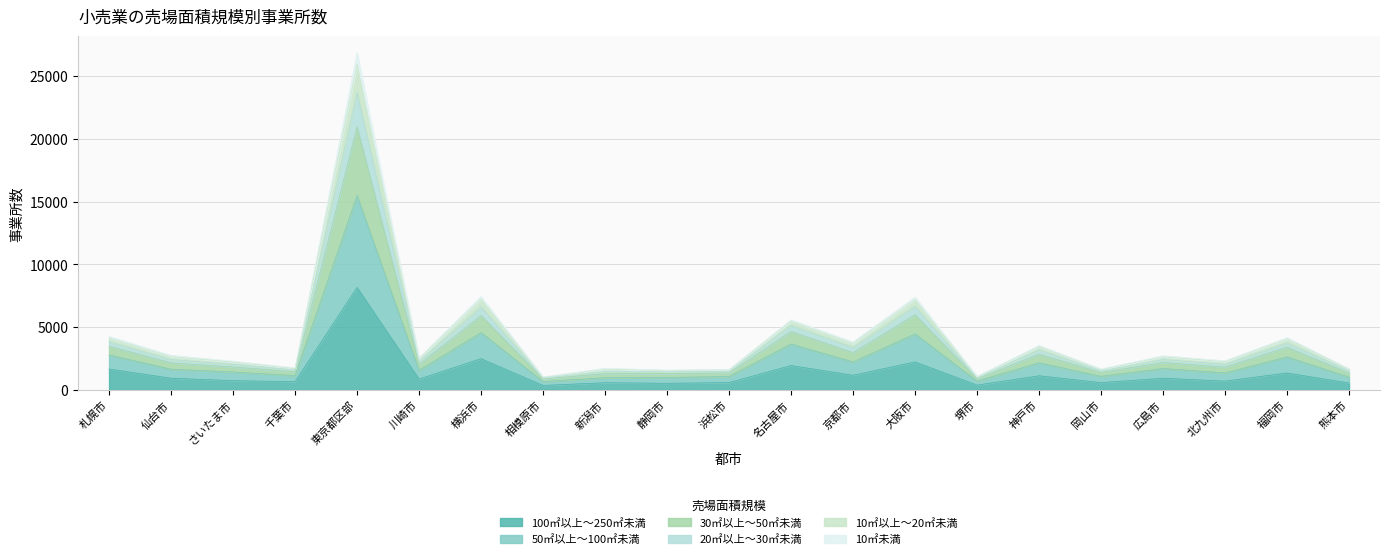

The value of 100㎡以上～250㎡未満 at 名古屋市 is 3471. True or false?

False